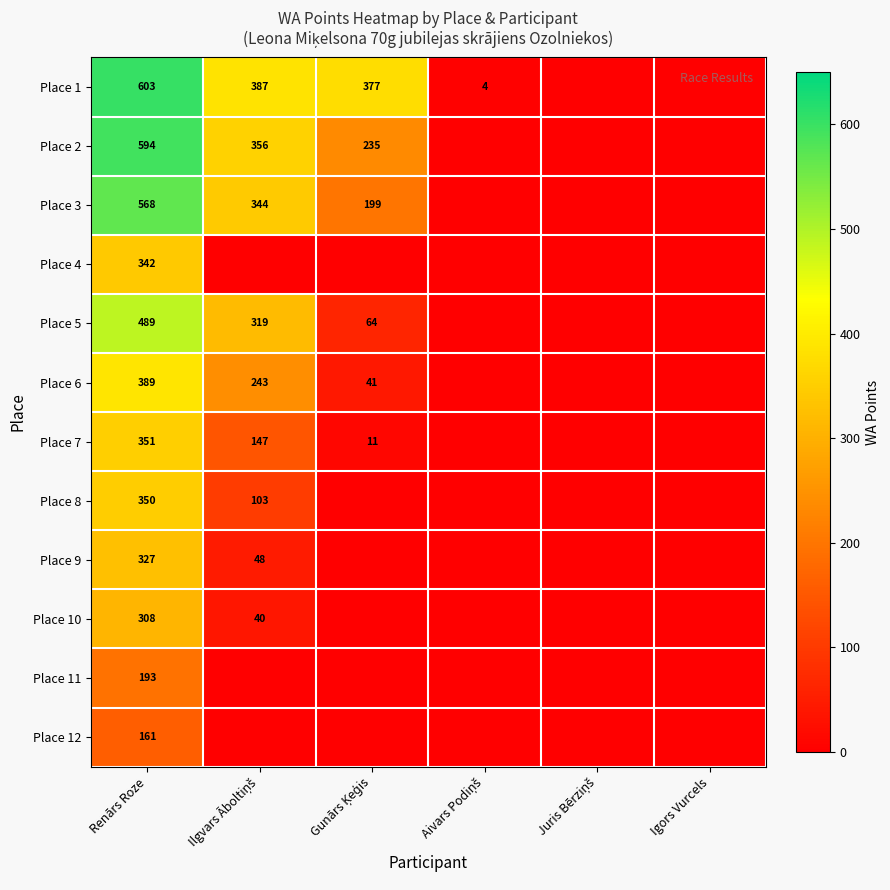

True or false: Place 2 has a value of 789 at Renārs Roze.

False